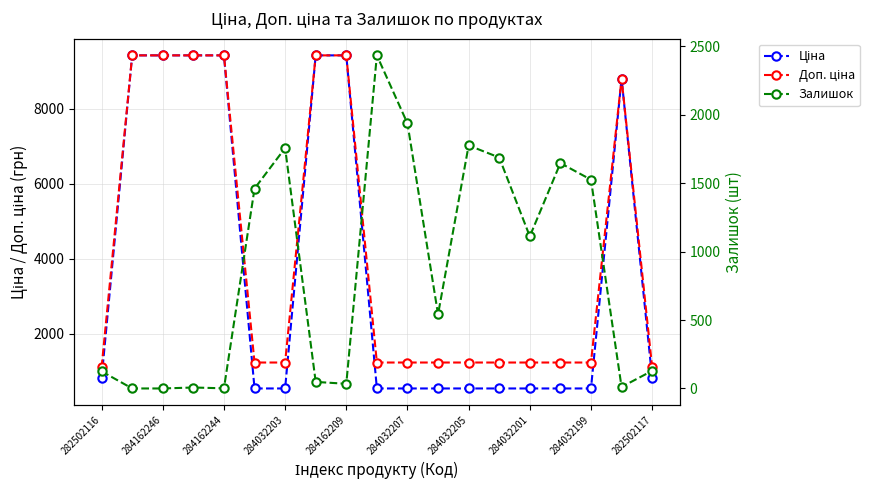

Is it true that Доп. ціна equals 771.5 at 11?

False